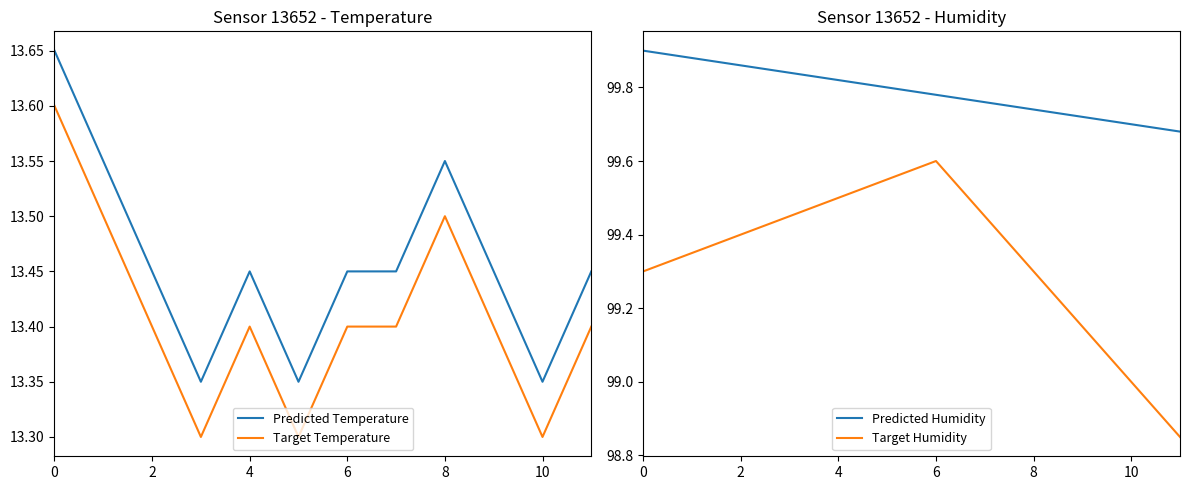

Is the value of Target Temperature at 10 greater than the value of Predicted Humidity at 8?

No